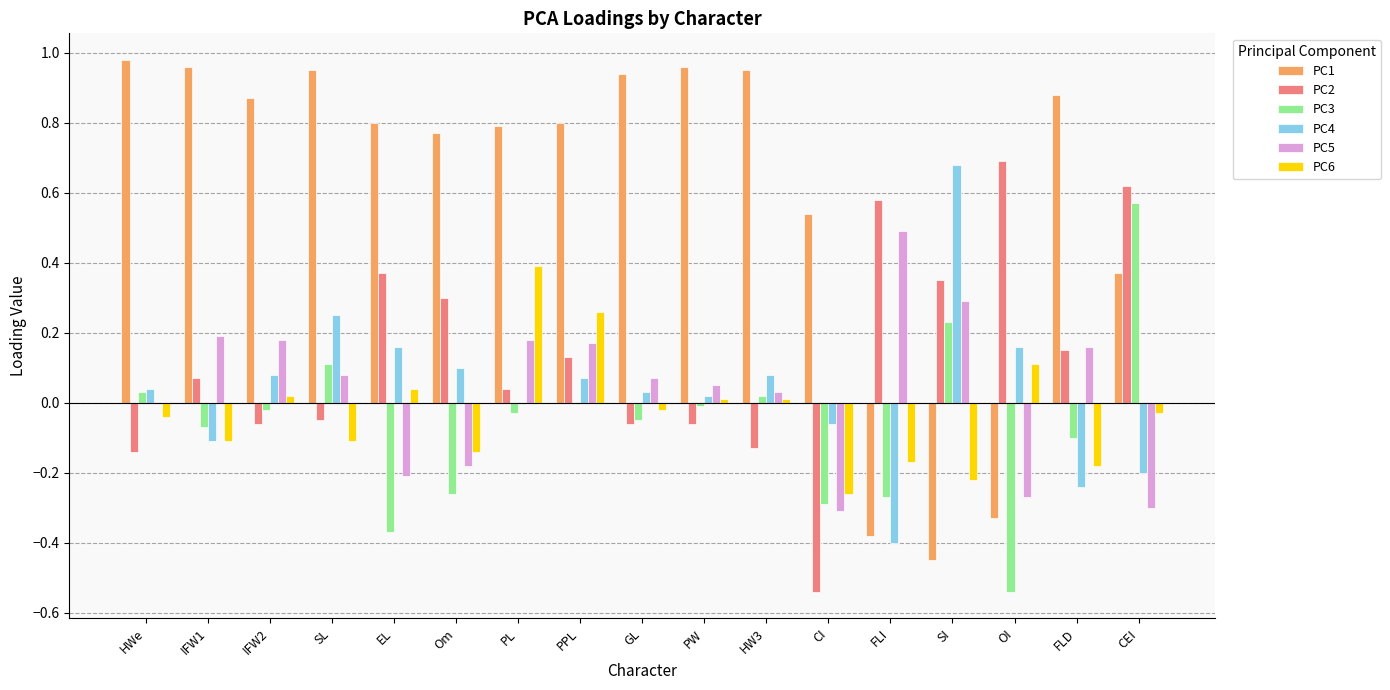

True or false: PC4 has a value of 0.7 at SI.

True